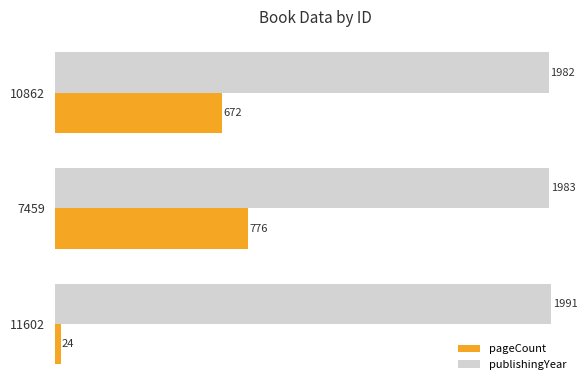

What is the greatest value displayed?

1991